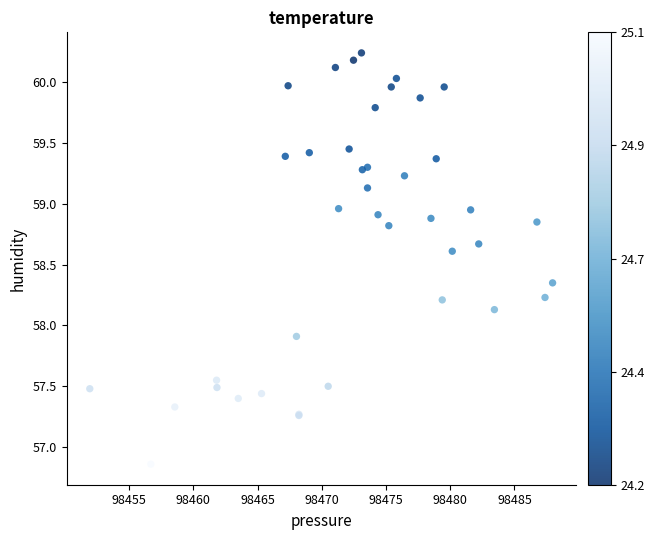

What Y value in the scatter plot is closest to 58?

57.9